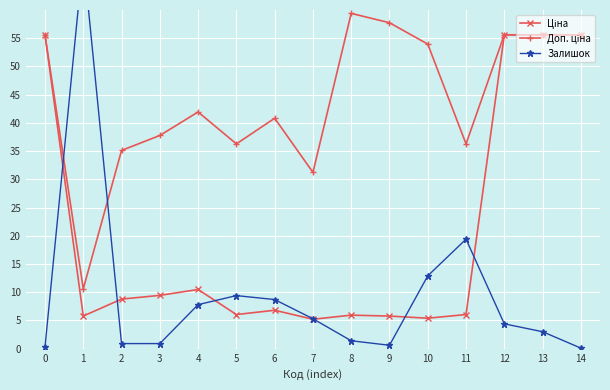

At how many categories does at least one series exceed 40?

10